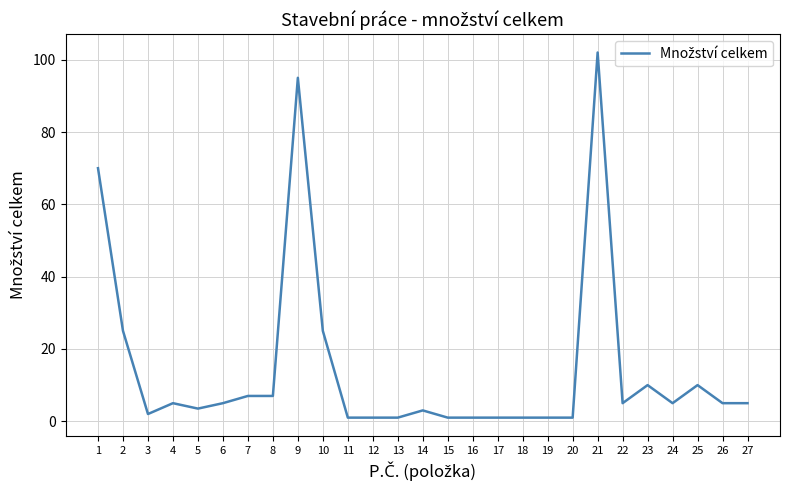

What is the smallest value displayed?

1.0